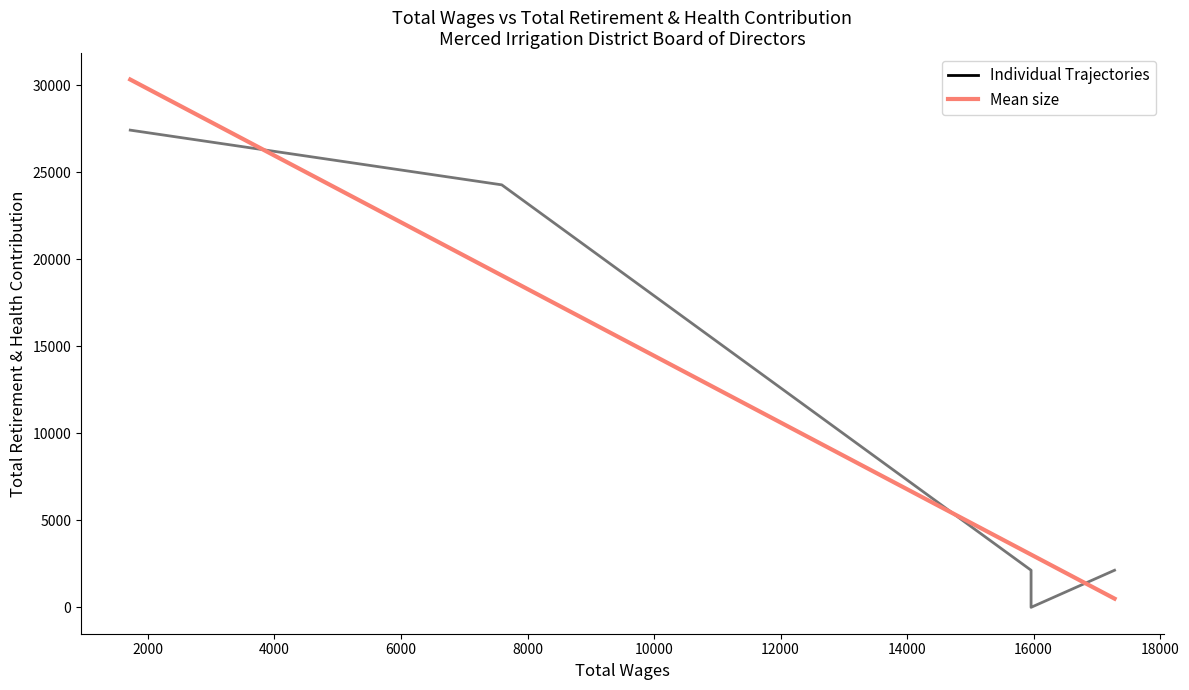

Between 1720.0 and 15960.0, which is larger?

1720.0